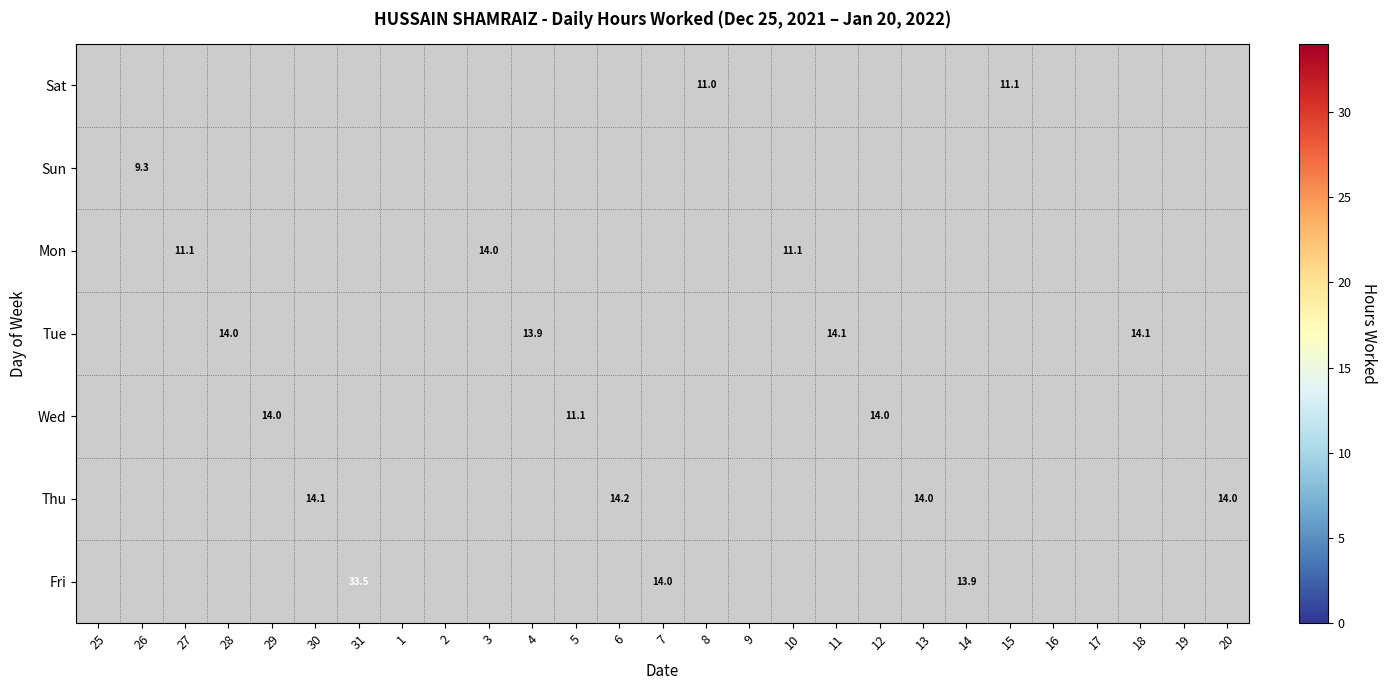

The Thu series shows 9.9 at 6. True or false?

False